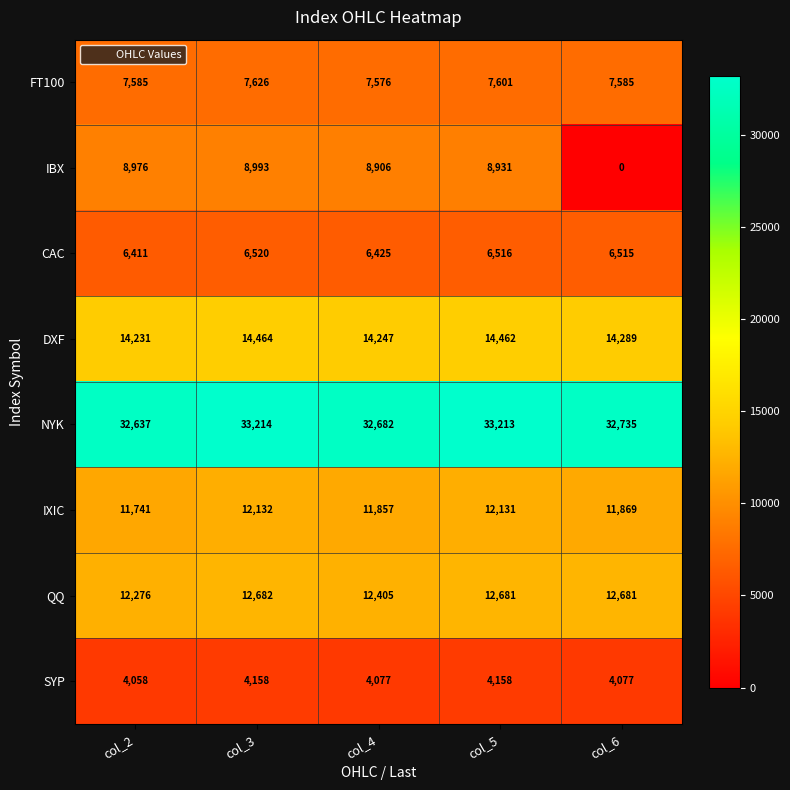

At how many categories does at least one series exceed 6643?

5